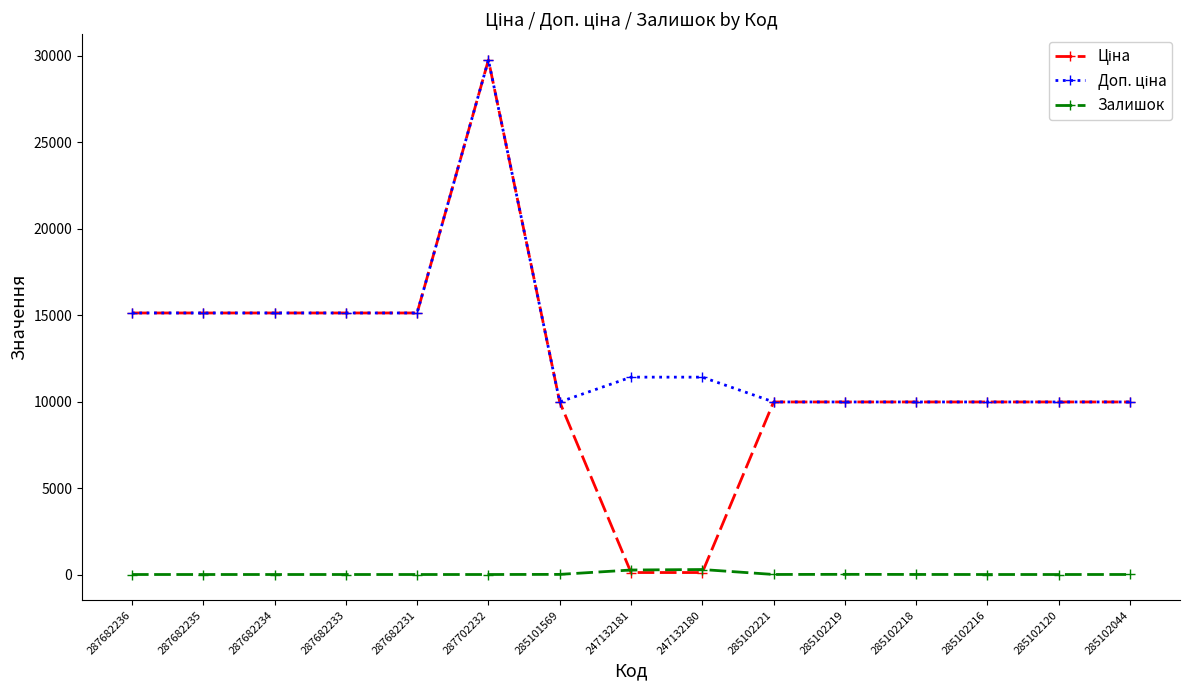

At which category is the sum across all series the highest?

287702232